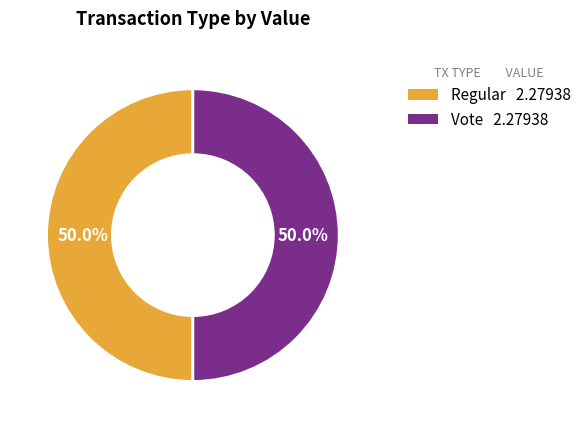

Combined, what portion of the pie is Vote and Regular?

100.0%